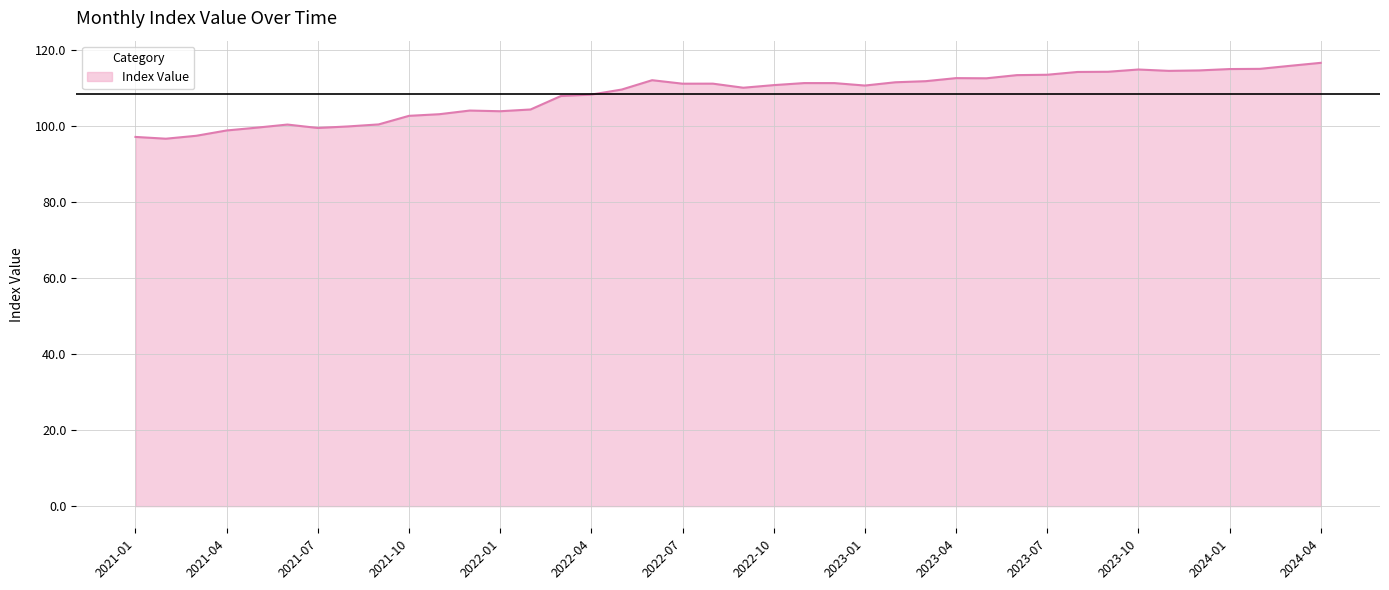

What is the smallest value displayed?

96.7